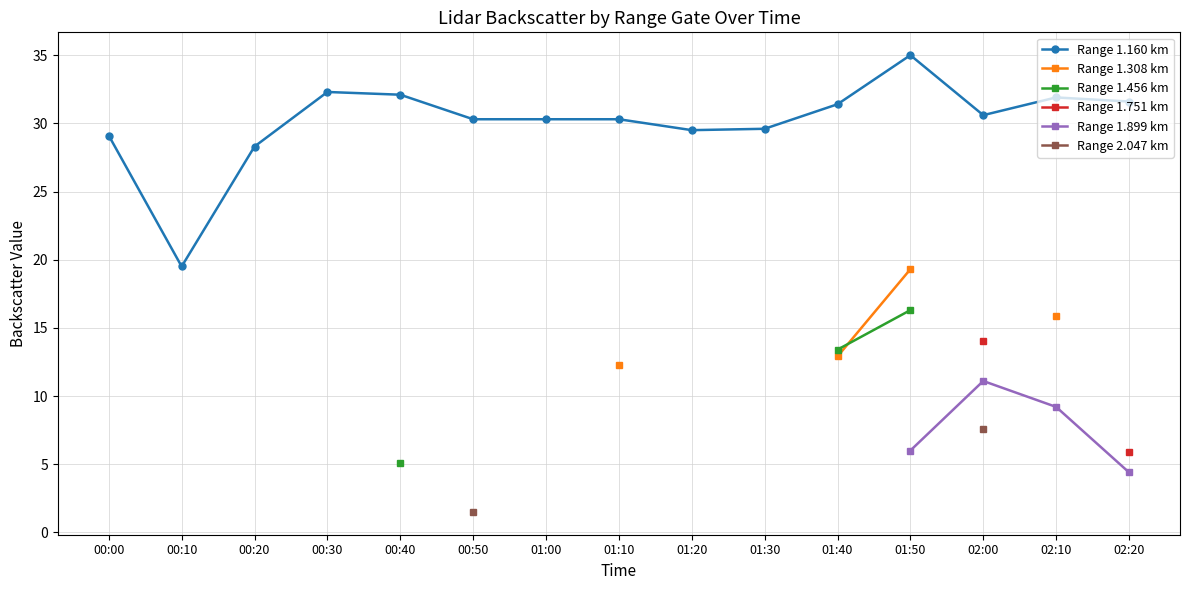

What is the value of the Range 1.160 km point at the 12th from the left?

35.0